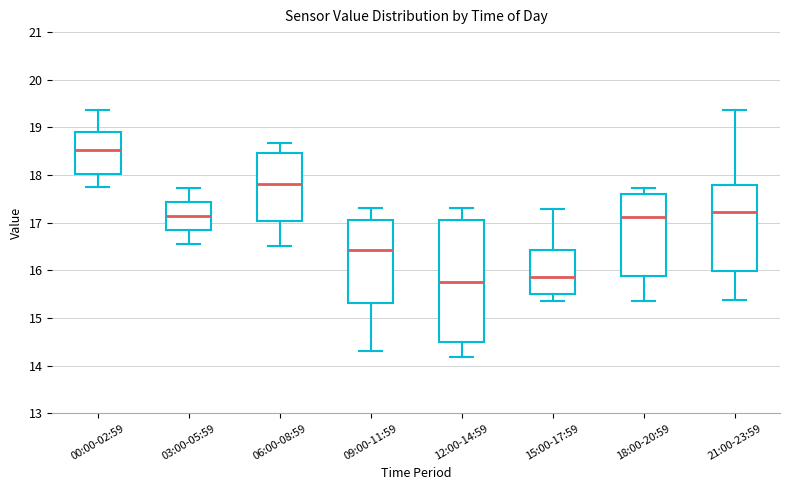

Reading left to right, read every box against the y-axis: the position of its median line, the range the box covers, and the ends of its whiskers. The values are not printed on the chart, so give them approximately, as read against the axis.

00:00-02:59: median 18.5, box 18.0 to 18.9, whiskers 17.8 to 19.4
03:00-05:59: median 17.1, box 16.8 to 17.4, whiskers 16.6 to 17.7
06:00-08:59: median 17.8, box 17.0 to 18.5, whiskers 16.5 to 18.7
09:00-11:59: median 16.4, box 15.3 to 17.1, whiskers 14.3 to 17.3
12:00-14:59: median 15.8, box 14.5 to 17.1, whiskers 14.2 to 17.3
15:00-17:59: median 15.9, box 15.5 to 16.4, whiskers 15.4 to 17.3
18:00-20:59: median 17.1, box 15.9 to 17.6, whiskers 15.4 to 17.7
21:00-23:59: median 17.2, box 16.0 to 17.8, whiskers 15.4 to 19.4